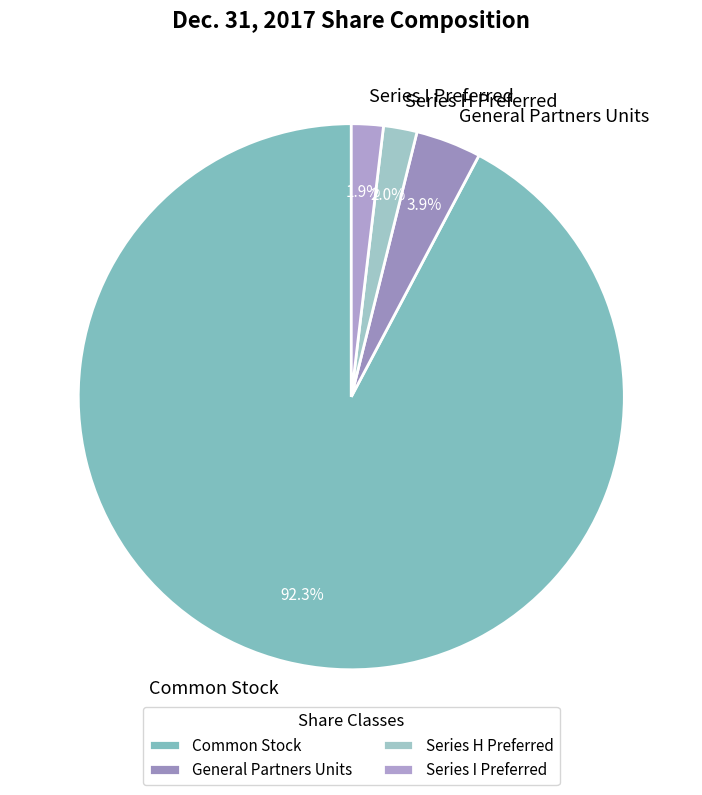

What percentage is NOT represented by Series H Preferred?

98.0%